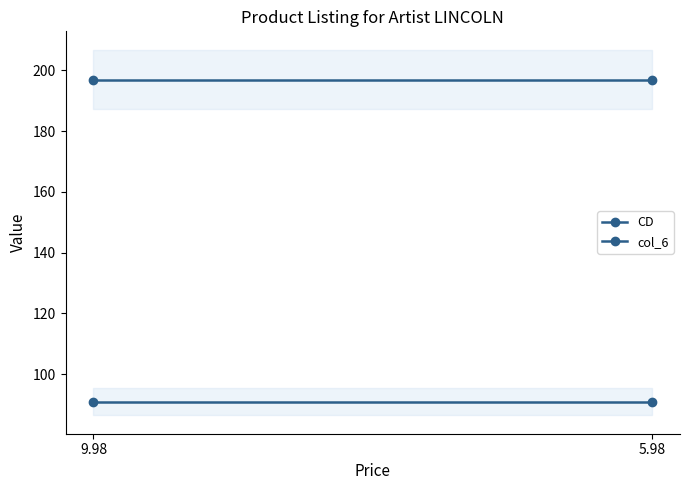

What value does the CD series have at 5.98?

91